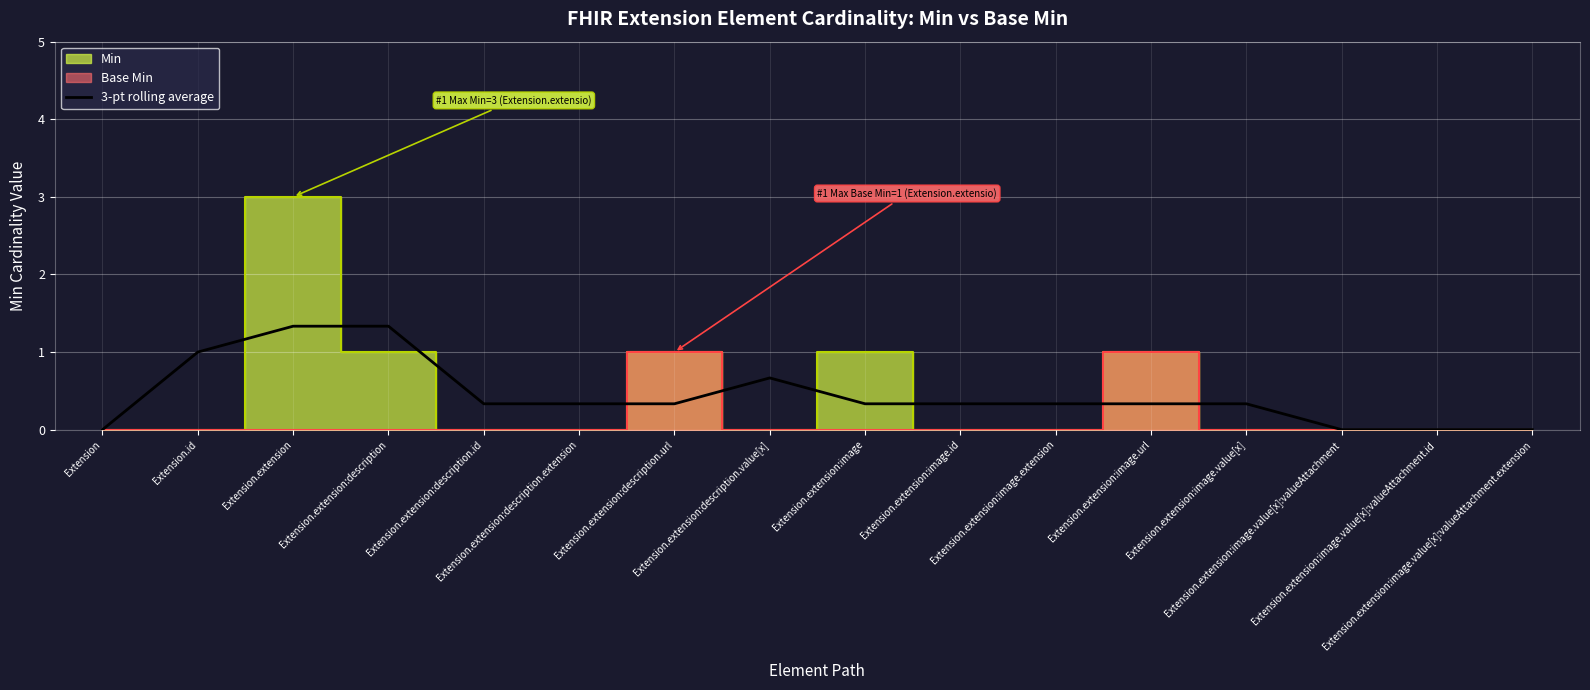

At which label is the value closest to 0?

Extension